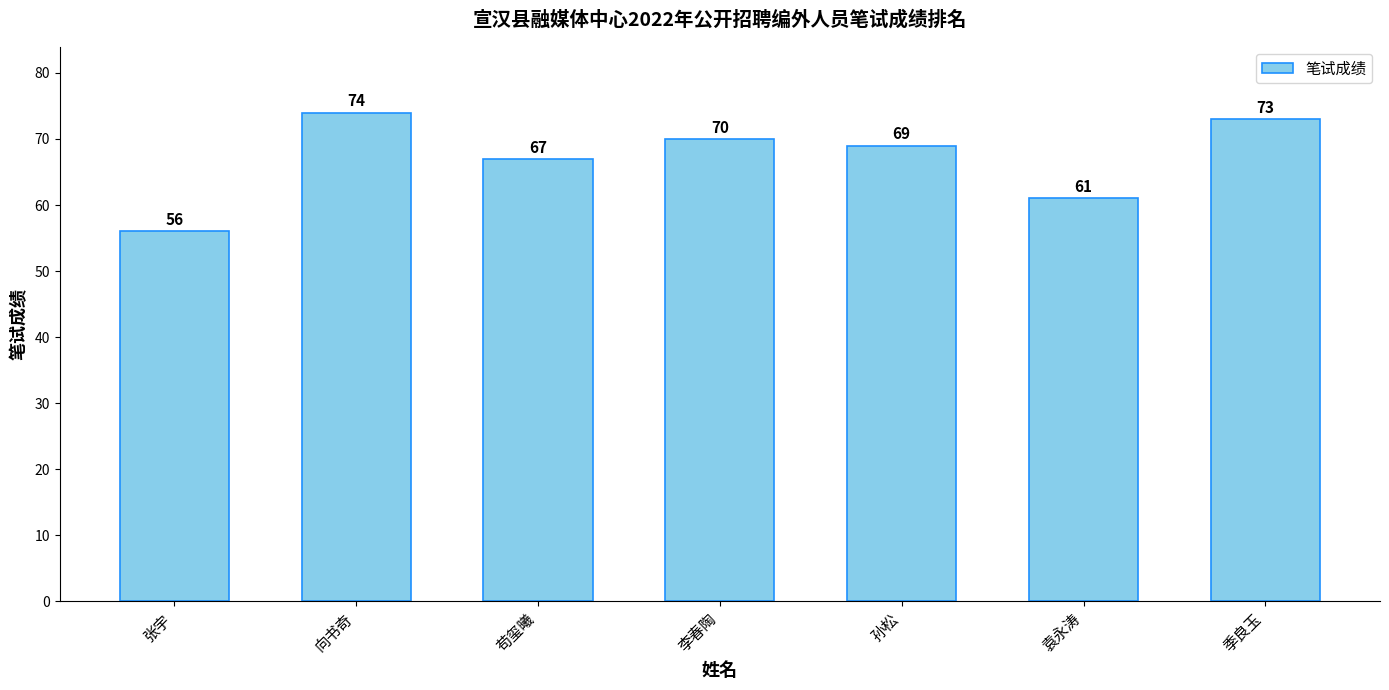

Rank the categories by value from highest to lowest.

向书奇, 季良玉, 李春陶, 孙松, 苟玺曦, 袁永涛, 张宇